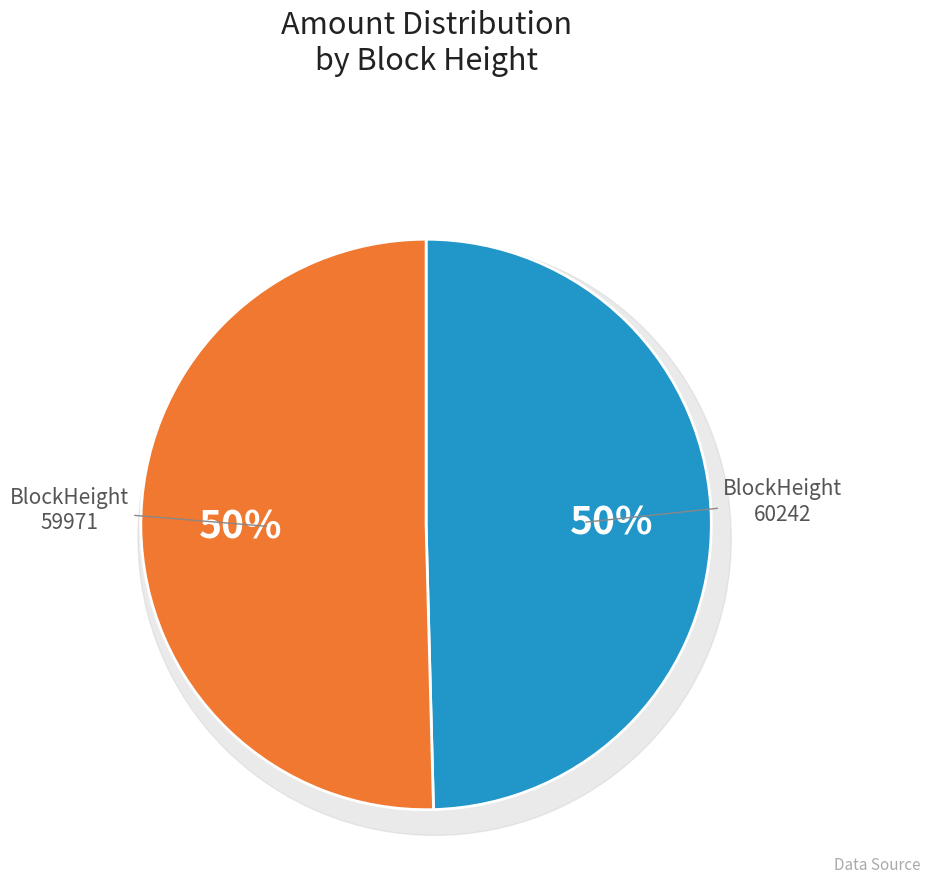

Count the number of slices in the pie.

2